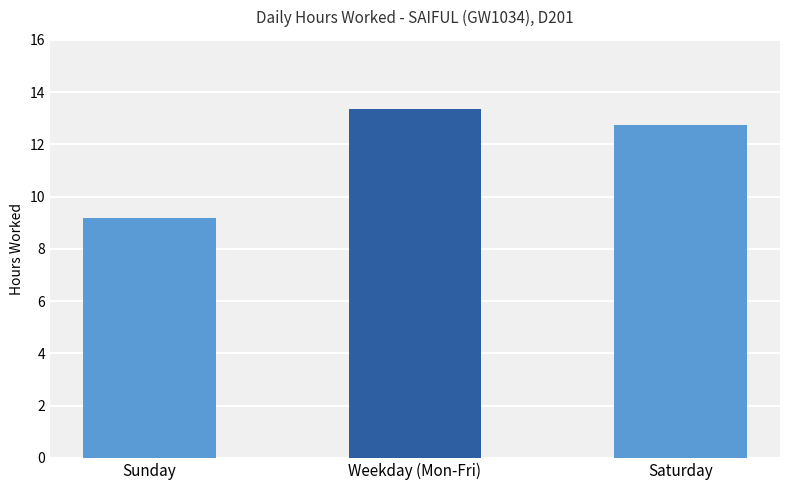

What position from the right is Sunday?

3